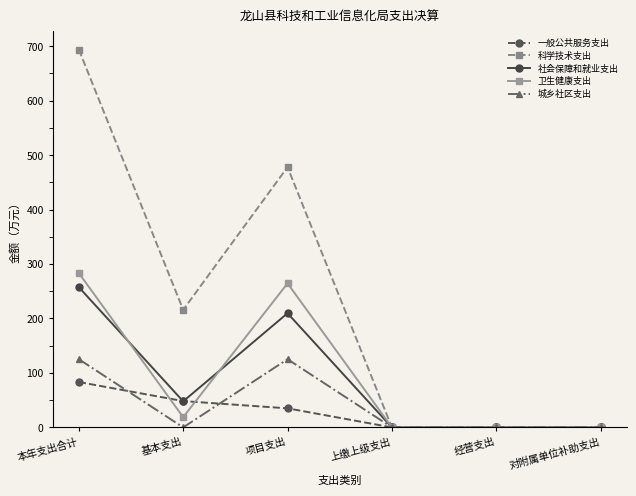

Where is the first local minimum for 社会保障和就业支出?

基本支出